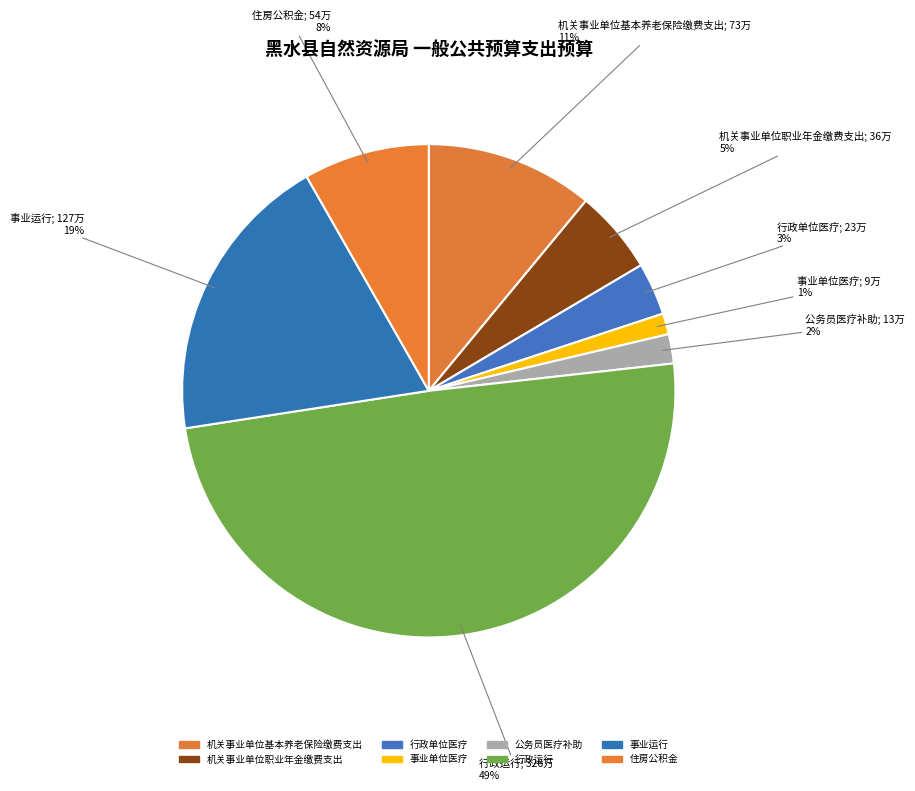

How many segments does this pie chart have?

8